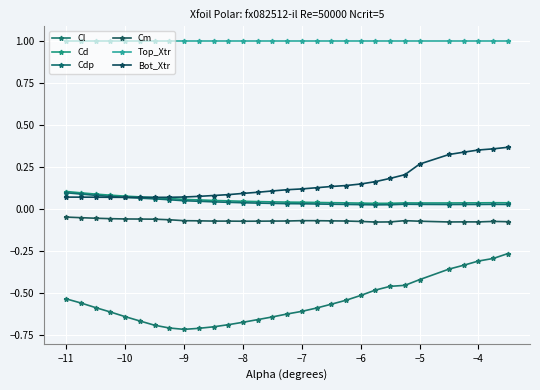

How many interior local valleys does the Bot_Xtr series have?

1